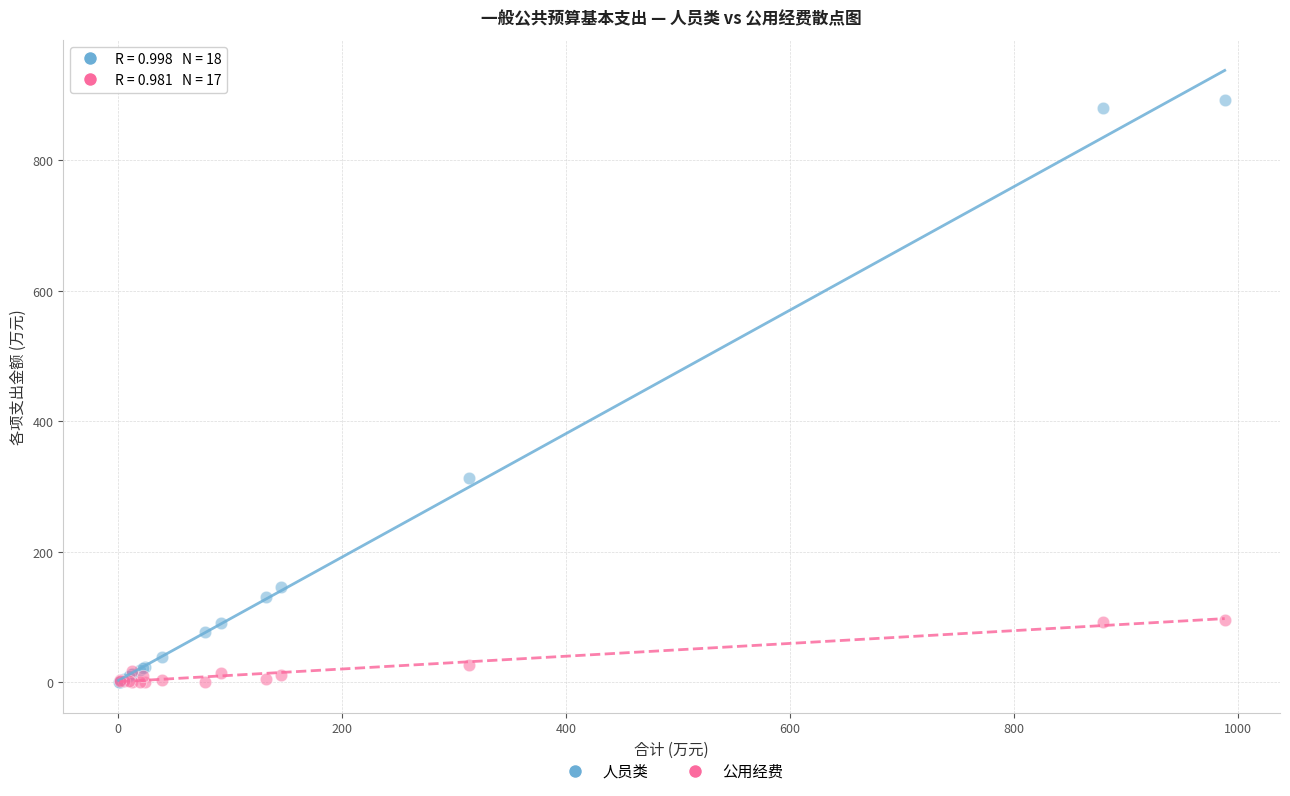

Which series contains the highest Y value?

人员类